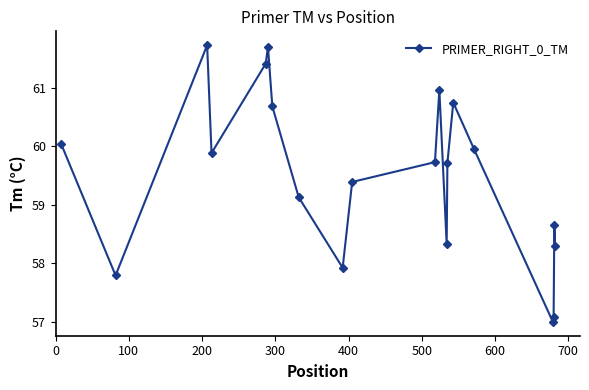

How many interior local valleys (lower than both neighbors) does the data have?

5